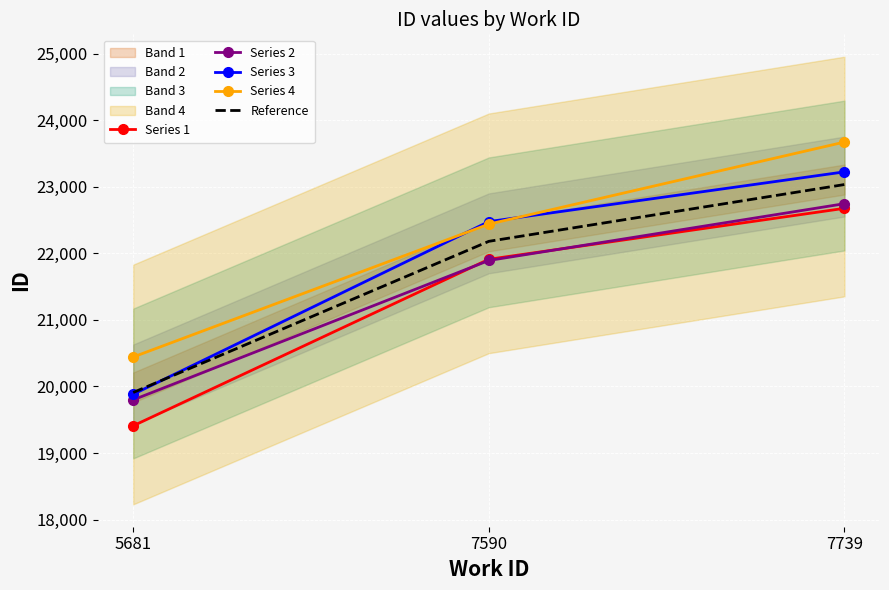

What are all the series names shown in the legend?

Series 1, Series 2, Series 3, Series 4, Reference